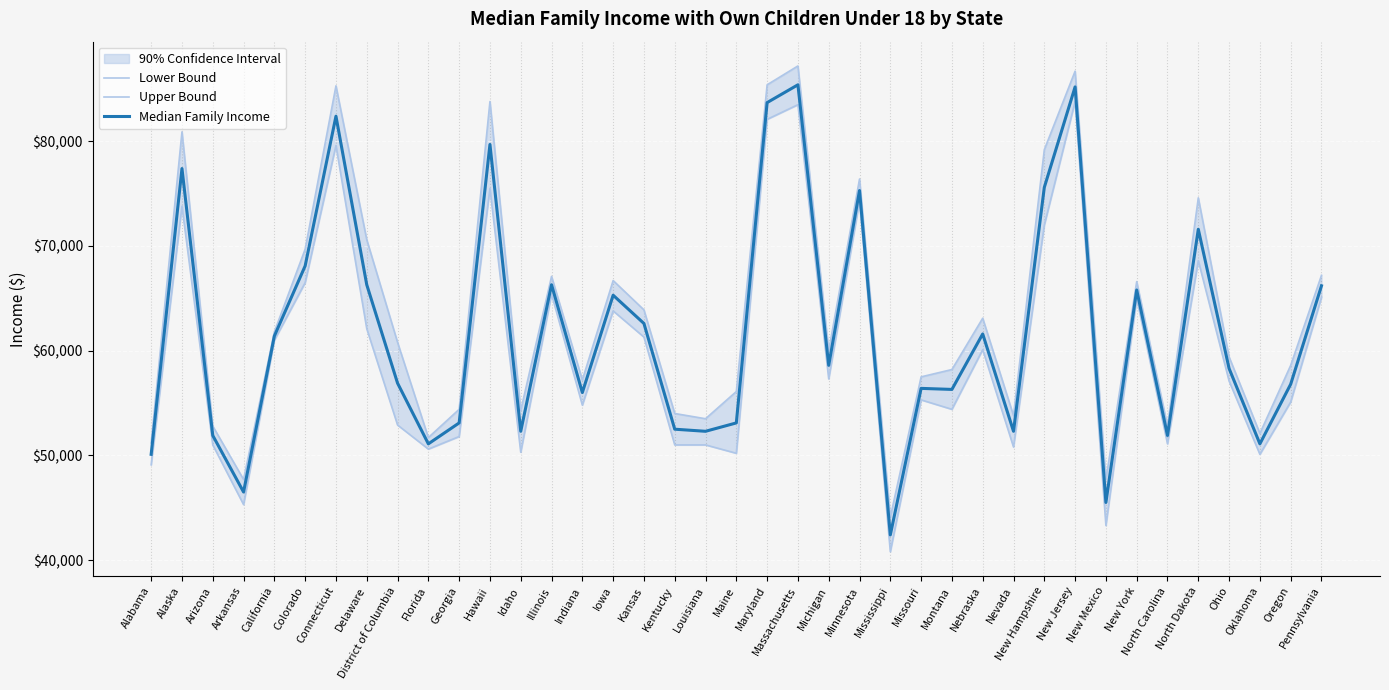

Is the value of Median Family Income at Minnesota greater than the value of Upper Bound at California?

Yes